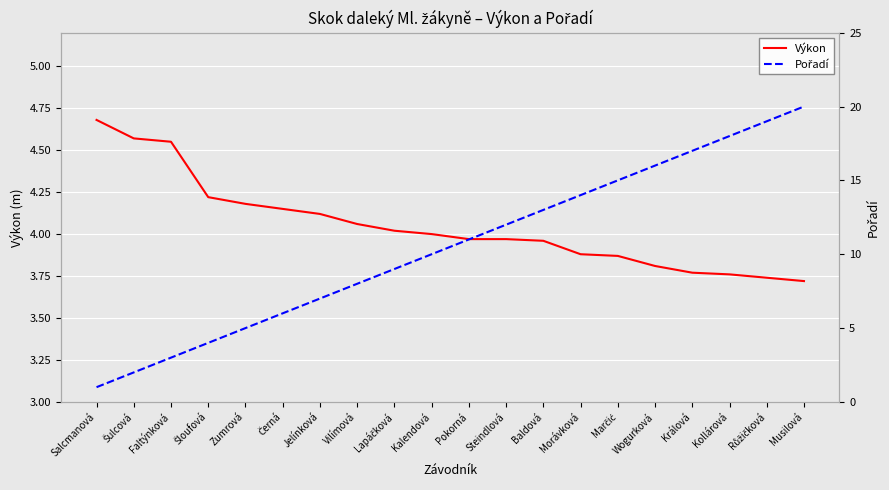

What is the label of the 2nd point from the right?

Růžičková